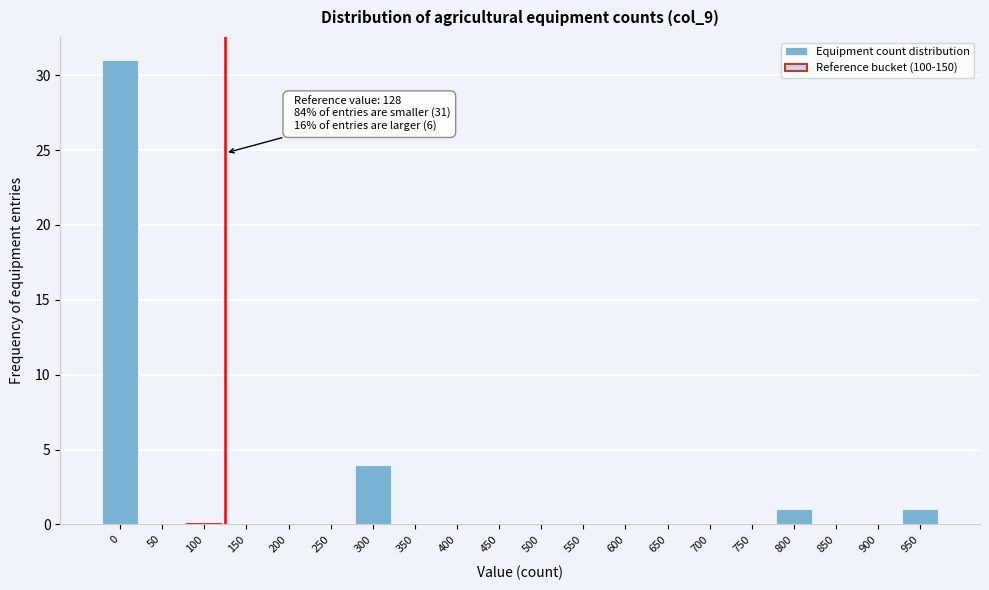

Reading left to right, what are all the values shown in this chart?

0=31	50=0	100=0	150=0	200=0	250=0	300=4	350=0	400=0	450=0	500=0	550=0	600=0	650=0	700=0	750=0	800=1	850=0	900=0	950=1